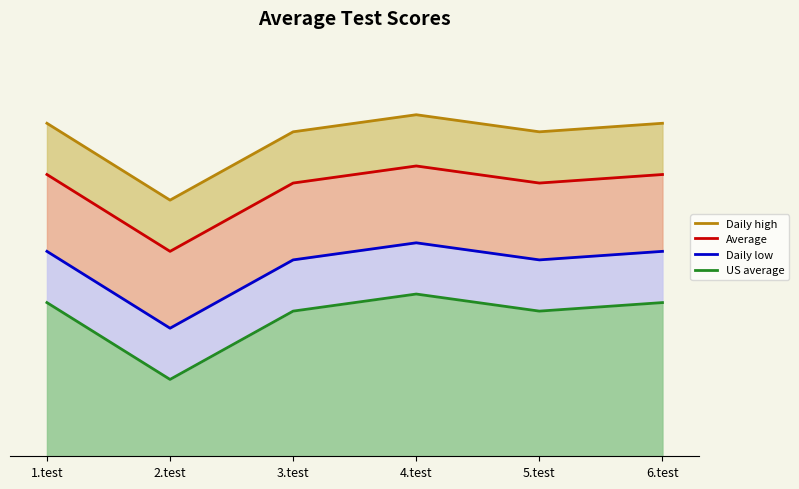

What value does the Average series have at 4.test?

2.2